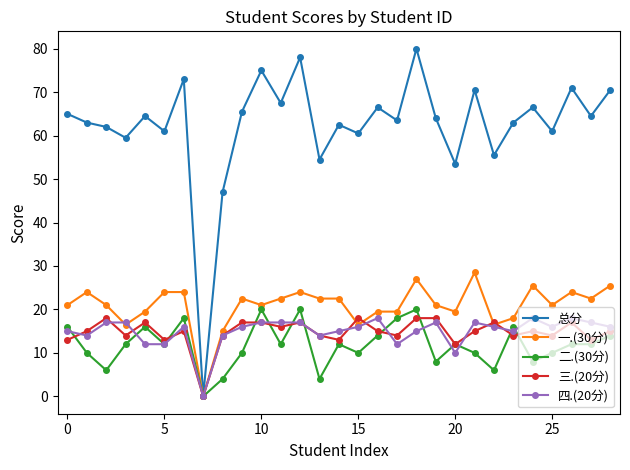

True or false: 三.(20分) has more than 0 points higher than both neighbors.

True